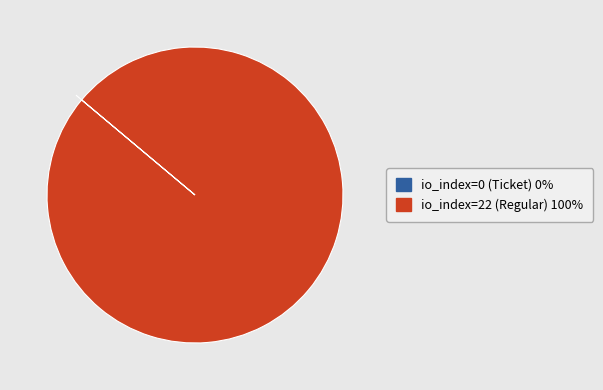

Does io_index=22 (Regular) represent more than half of the total?

Yes